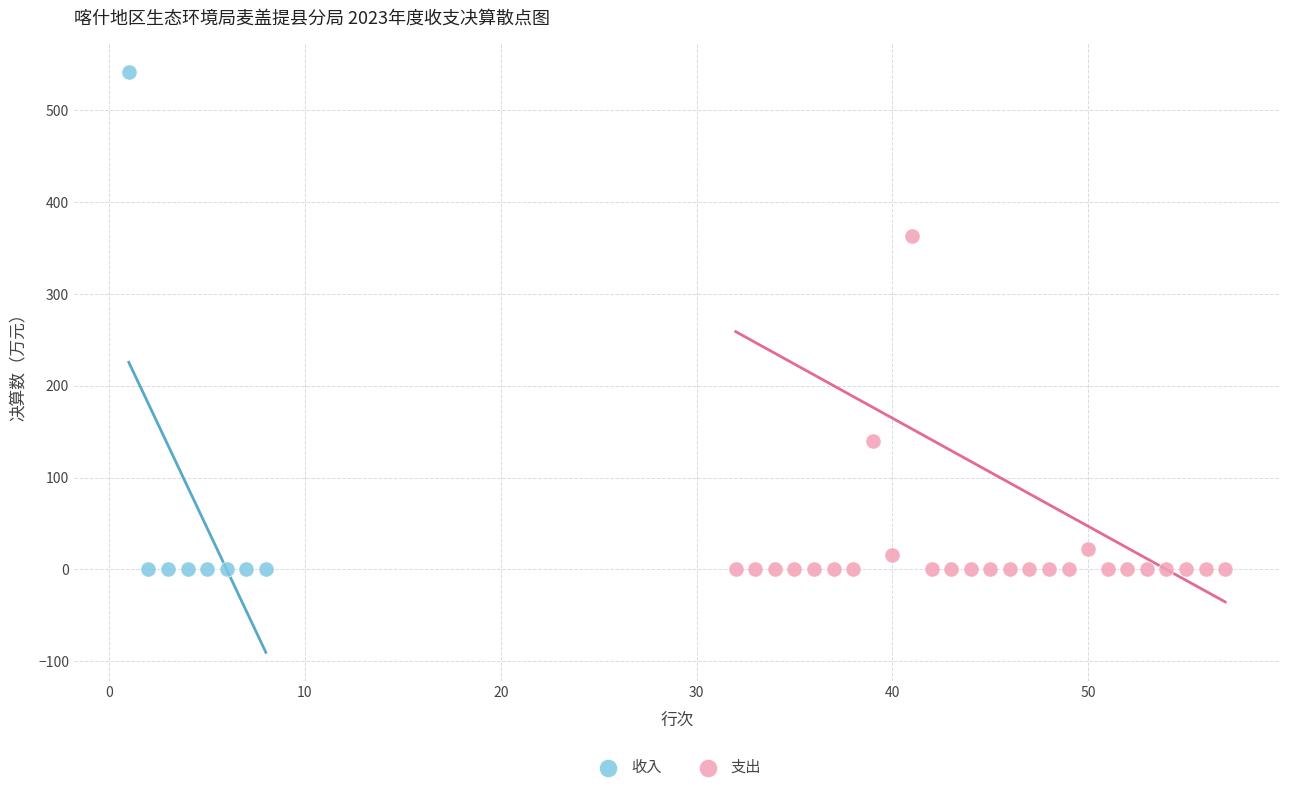

Which series has the largest Y range (max minus min)?

收入